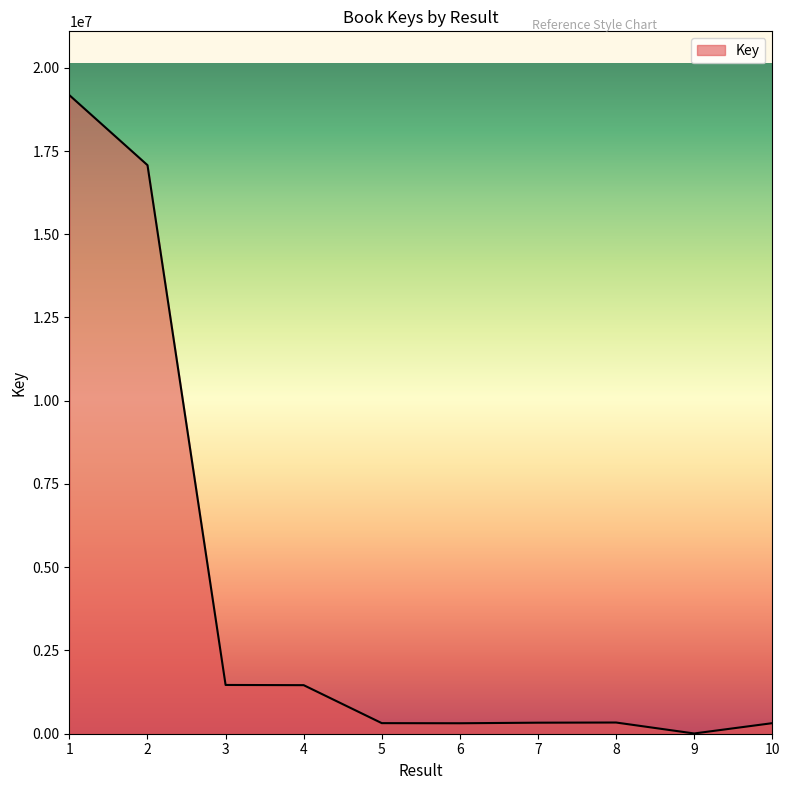

What is the change in value from 1 to 7?

-18844869